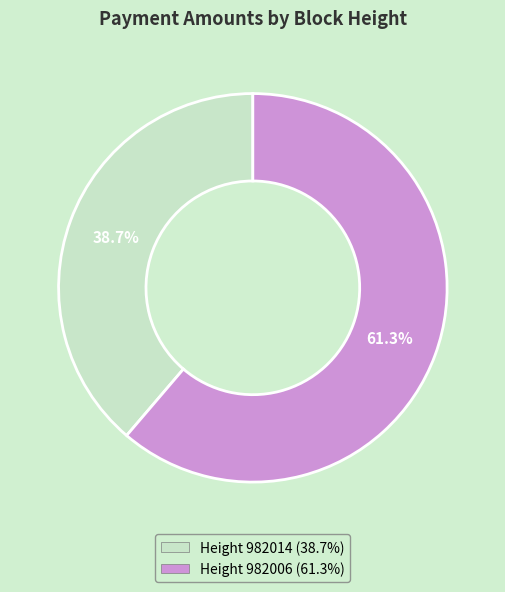

Does any single category account for the majority?

Yes